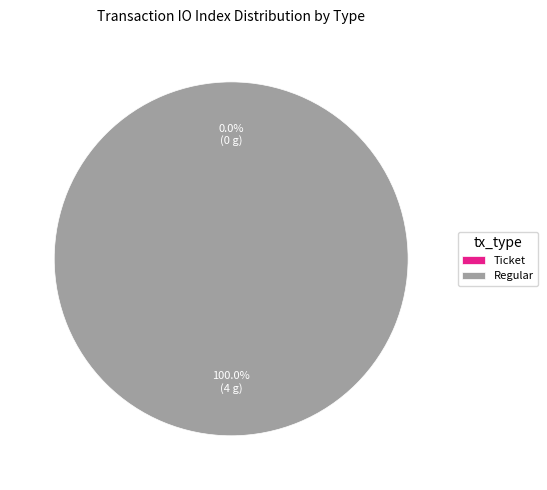

True or false: Regular accounts for 100% of the total.

True